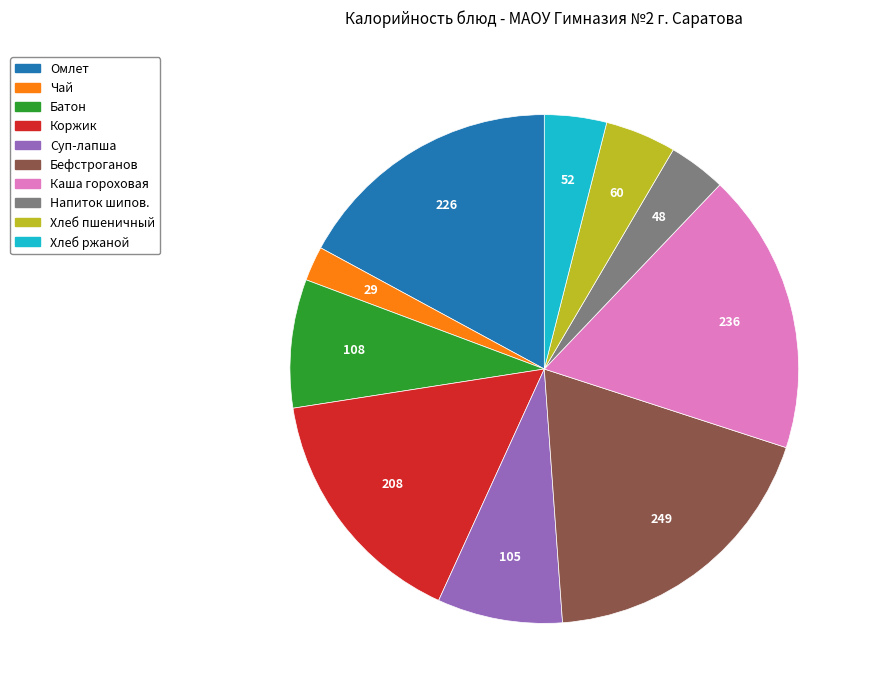

What is the smallest slice in the pie chart?

Чай